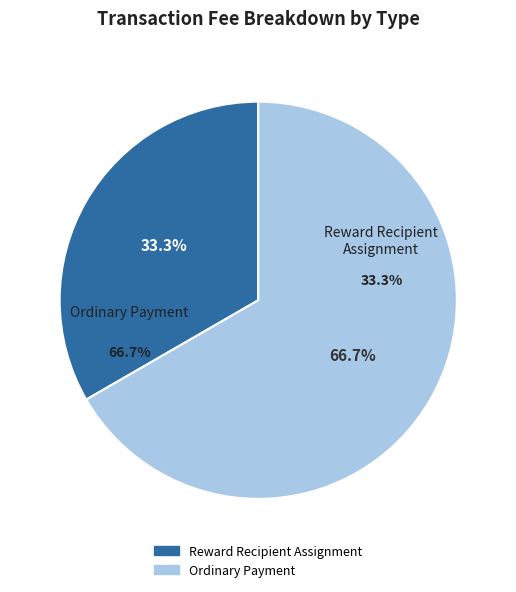

What percentage is the Reward Recipient Assignment slice, to the nearest percent?

33%